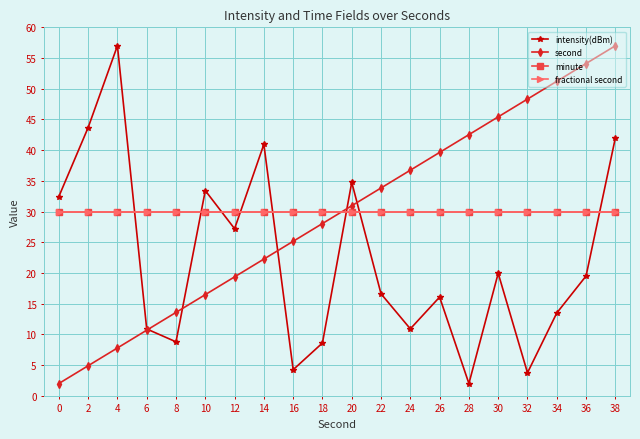

Does the chart have visible grid lines?

Yes